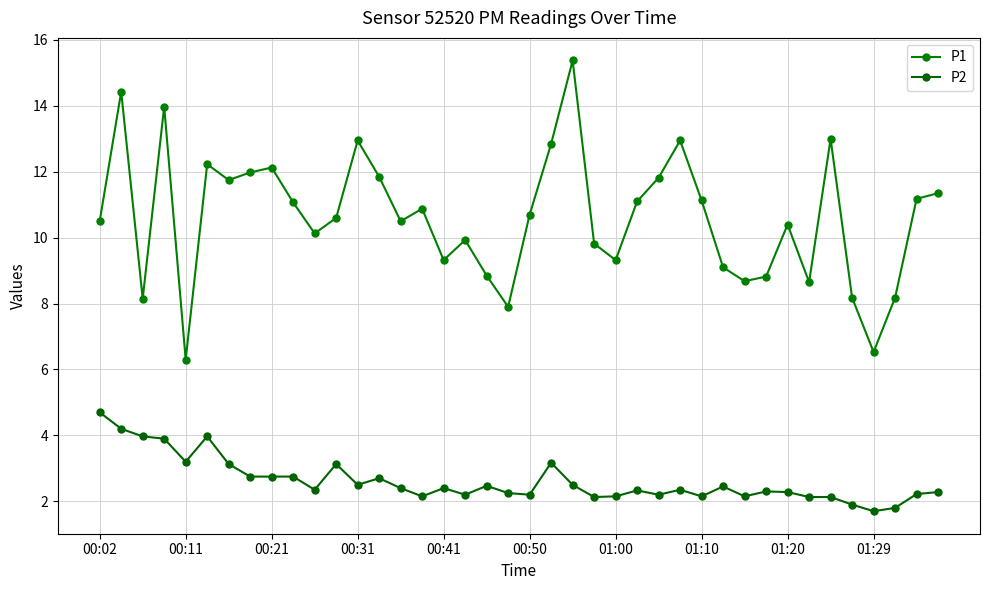

Reading left to right, transcribe all the data shown in this chart.

P1: 10.5	14.4	8.2	14.0	6.3	12.2	11.8	12.0	12.1	11.1	10.1	10.6	12.9	11.8	10.5	10.9	9.3	9.9	8.8	7.9	10.7	12.8	15.4	9.8	9.3	11.1	11.8	12.9	11.1	9.1	8.7	8.8	10.4	8.7	13.0	8.2	6.5	8.2	11.2	11.3
P2: 4.7	4.2	4.0	3.9	3.2	4.0	3.1	2.8	2.8	2.8	2.4	3.1	2.5	2.7	2.4	2.1	2.4	2.2	2.5	2.2	2.2	3.2	2.5	2.1	2.1	2.3	2.2	2.4	2.1	2.5	2.1	2.3	2.3	2.1	2.1	1.9	1.7	1.8	2.2	2.3